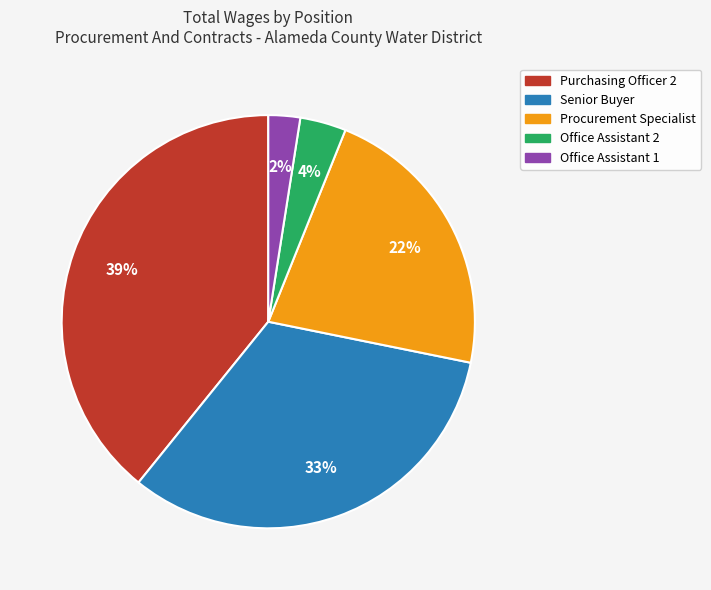

Between Office Assistant 2 and Senior Buyer, which is larger?

Senior Buyer